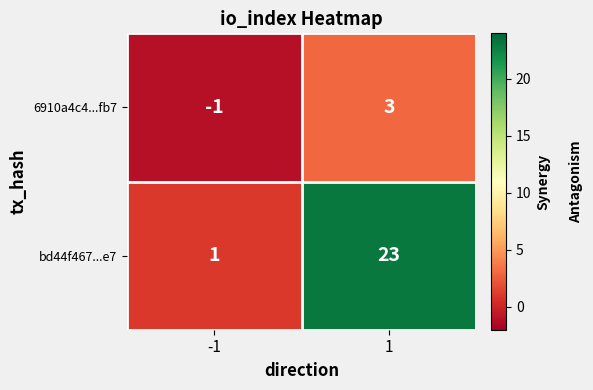

At how many categories does at least one series exceed 0?

2